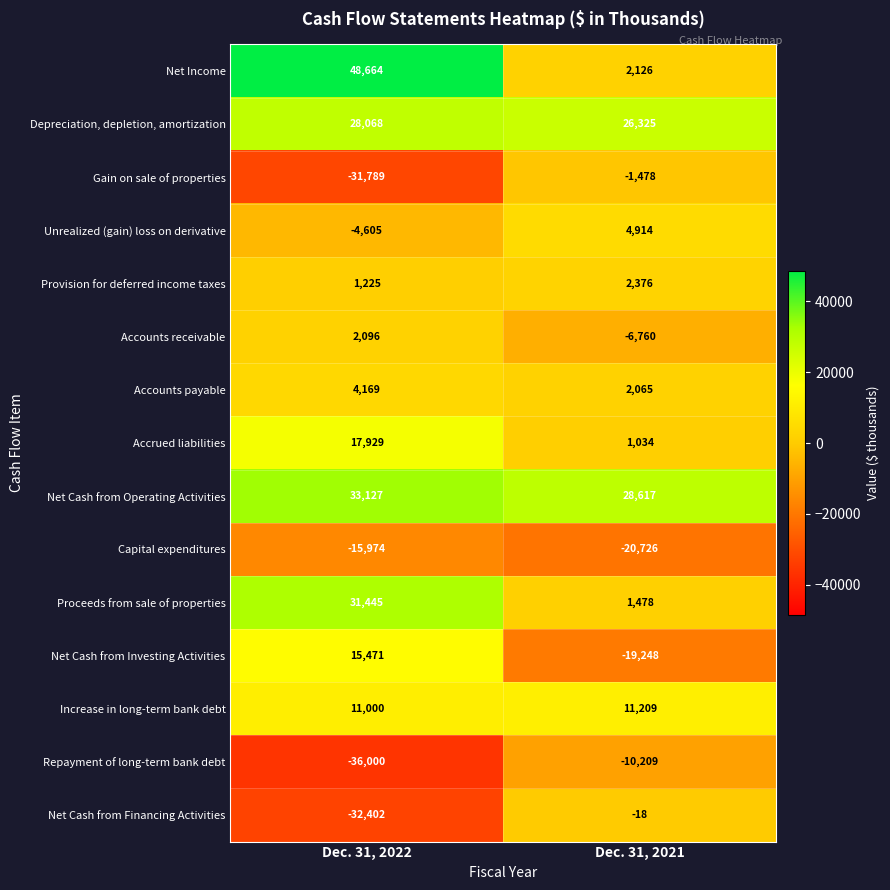

Is the value of Net Cash from Investing Activities at Dec. 31, 2021 greater than the value of Unrealized (gain) loss on derivative at Dec. 31, 2021?

No